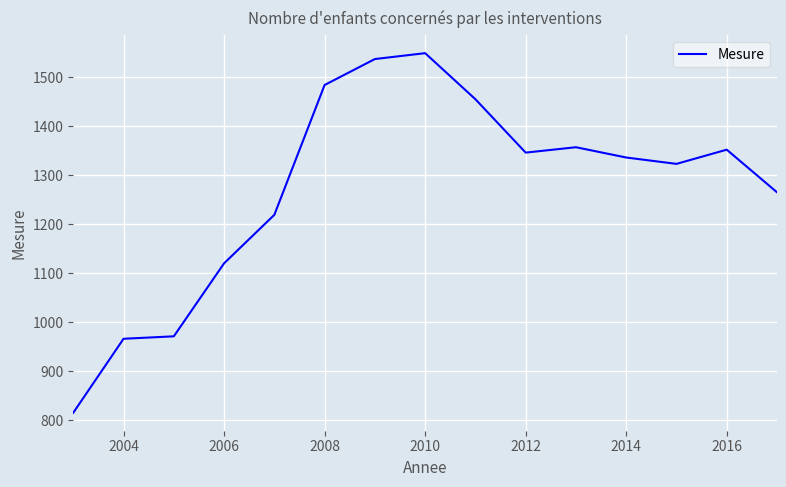

How many lines are shown in the chart?

1